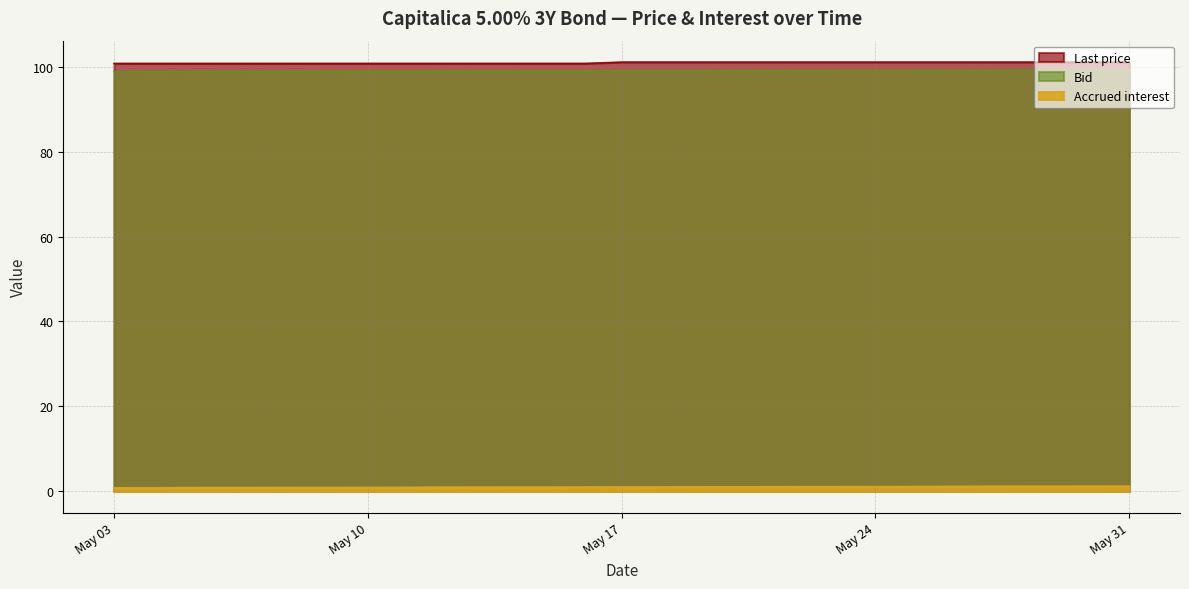

Which category has the lowest value across all series?

May 03